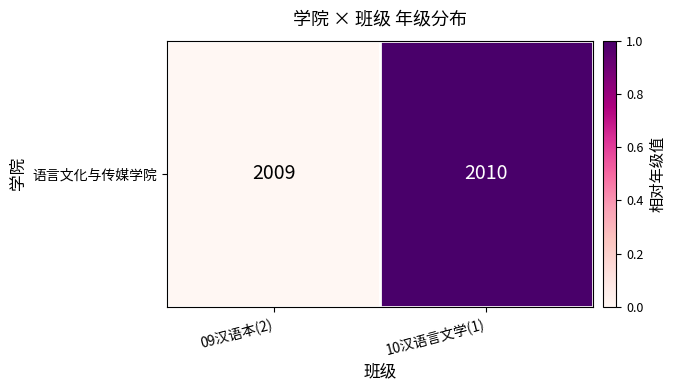

What is the difference between the maximum and minimum values?

1.0